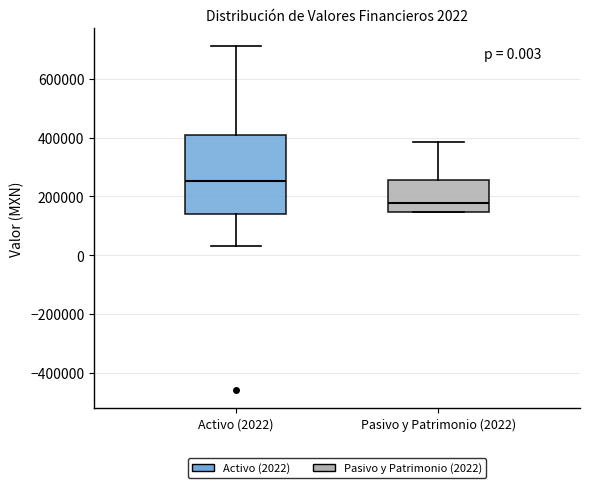

Which box has the highest median line?

Activo (2022)